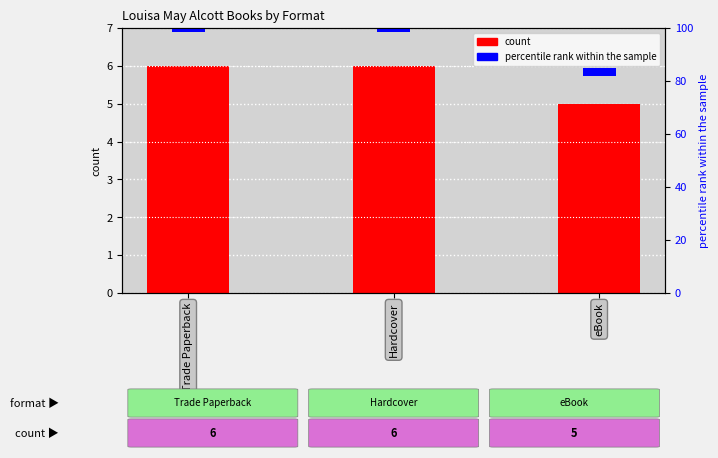

What position from the right is eBook?

1